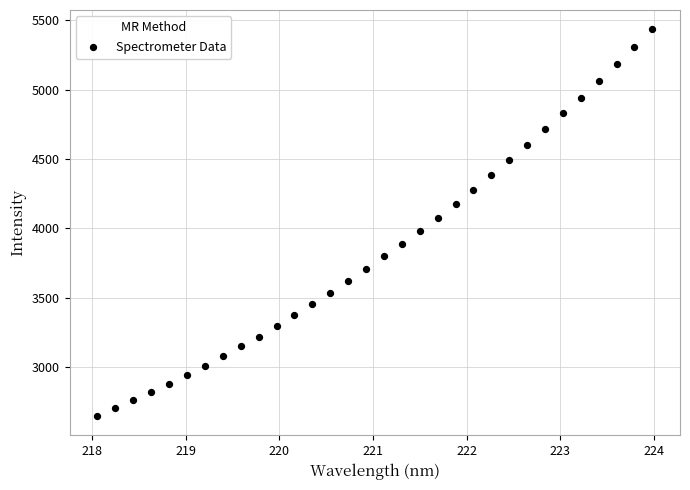

What is the range of Y values (max minus min)?

2788.2